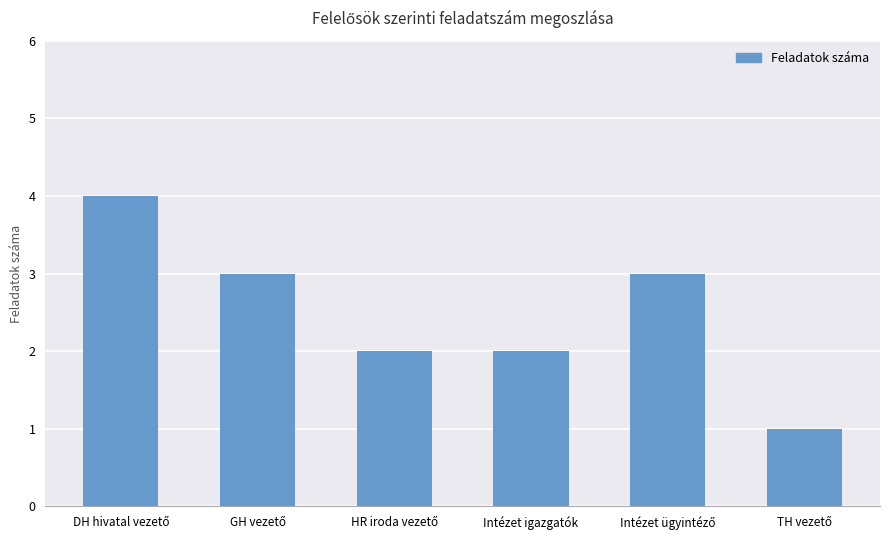

True or false: the data shows 1 at Intézet igazgatók.

False